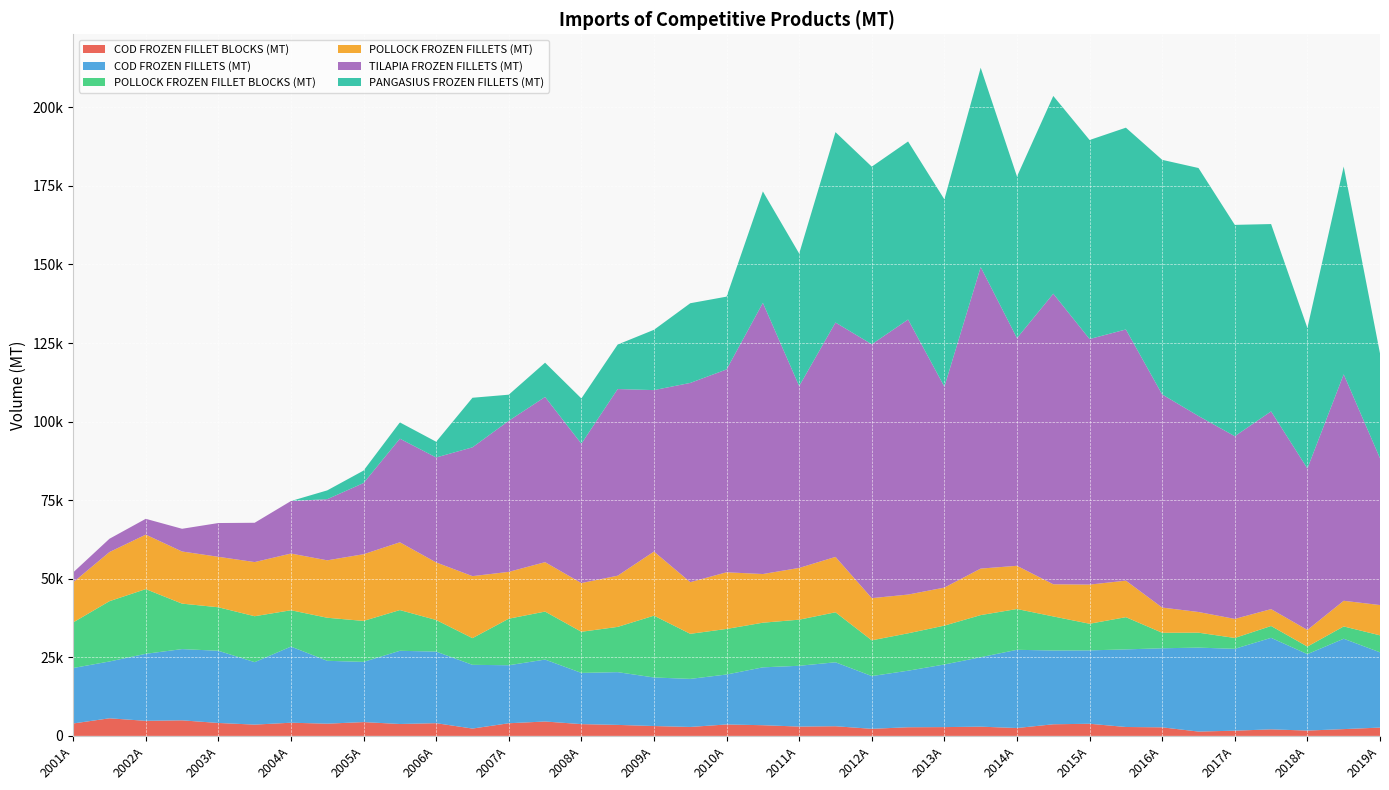

Reading left to right, transcribe all the data shown in this chart.

COD FROZEN FILLET BLOCKS (MT): 2001A=3949.2	2001B=5599.5	2002A=4795.6	2002B=4949.6	2003A=4114.7	2003B=3590.3	2004A=4193.9	2004B=3888.1	2005A=4393.4	2005B=3787.8	2006A=4045.8	2006B=2332.2	2007A=4024.0	2007B=4581.5	2008A=3747.7	2008B=3500.8	2009A=3136.7	2009B=2850.3	2010A=3636.7	2010B=3399.3	2011A=2967.5	2011B=3073.3	2012A=2253.0	2012B=2750.2	2013A=2797.7	2013B=2939.0	2014A=2509.8	2014B=3696.7	2015A=3861.7	2015B=2833.0	2016A=2723.9	2016B=1375.6	2017A=1658.3	2017B=2083.8	2018A=1694.6	2018B=2159.6	2019A=2644.4
COD FROZEN FILLETS (MT): 2001A=17647.8	2001B=18081.6	2002A=21325.0	2002B=22669.3	2003A=22971.7	2003B=19873.3	2004A=24225.3	2004B=20005.0	2005A=19157.6	2005B=23290.1	2006A=22779.4	2006B=20278.6	2007A=18459.2	2007B=19706.6	2008A=16295.7	2008B=16784.2	2009A=15451.1	2009B=15290.6	2010A=15896.2	2010B=18415.5	2011A=19343.8	2011B=20350.0	2012A=16782.5	2012B=17994.8	2013A=19923.8	2013B=22096.9	2014A=24883.7	2014B=23475.2	2015A=23349.9	2015B=24691.7	2016A=25158.3	2016B=26712.4	2017A=26050.5	2017B=29119.8	2018A=24320.1	2018B=28753.6	2019A=23947.8
POLLOCK FROZEN FILLET BLOCKS (MT): 2001A=14504.4	2001B=19183.0	2002A=20584.9	2002B=14469.7	2003A=13843.1	2003B=14615.4	2004A=11561.4	2004B=13700.7	2005A=13034.2	2005B=12959.4	2006A=10055.1	2006B=8492.8	2007A=14808.5	2007B=15271.5	2008A=13086.7	2008B=14402.2	2009A=19668.6	2009B=14339.1	2010A=14500.2	2010B=14203.7	2011A=14668.9	2011B=15908.4	2012A=11375.1	2012B=11898.5	2013A=12370.3	2013B=13402.1	2014A=12979.9	2014B=10838.7	2015A=8474.7	2015B=10252.8	2016A=4932.7	2016B=4754.1	2017A=3454.5	2017B=3764.6	2018A=2410.8	2018B=3913.0	2019A=5407.9
POLLOCK FROZEN FILLETS (MT): 2001A=12769.6	2001B=15631.8	2002A=17340.3	2002B=16588.5	2003A=16059.7	2003B=17231.1	2004A=18047.1	2004B=18276.4	2005A=21223.5	2005B=21566.4	2006A=18319.3	2006B=19734.0	2007A=14904.8	2007B=15727.6	2008A=15507.6	2008B=16288.0	2009A=20400.0	2009B=16442.7	2010A=18029.0	2010B=15487.9	2011A=16472.2	2011B=17624.2	2012A=13426.0	2012B=12327.9	2013A=12101.3	2013B=14803.1	2014A=13751.7	2014B=10235.2	2015A=12456.7	2015B=11625.8	2016A=8022.6	2016B=6586.3	2017A=6066.9	2017B=5371.6	2018A=5294.0	2018B=8168.0	2019A=9635.4
TILAPIA FROZEN FILLETS (MT): 2001A=3140.9	2001B=4230.9	2002A=5028.0	2002B=7224.5	2003A=10743.2	2003B=12506.2	2004A=16705.7	2004B=19454.4	2005A=22645.8	2005B=32969.6	2006A=33396.0	2006B=40985.4	2007A=48070.0	2007B=52566.3	2008A=44339.4	2008B=59395.7	2009A=51371.1	2009B=63391.4	2010A=64542.5	2010B=86285.3	2011A=57866.3	2011B=74579.5	2012A=80771.6	2012B=87519.5	2013A=63936.6	2013B=95943.0	2014A=72451.3	2014B=92462.4	2015A=78139.6	2015B=79919.0	2016A=67808.8	2016B=62360.2	2017A=58126.9	2017B=62922.8	2018A=51378.1	2018B=72057.0	2019A=46707.1
PANGASIUS FROZEN FILLETS (MT): 2001A=0.0	2001B=0.0	2002A=0.0	2002B=0.0	2003A=0.0	2003B=0.0	2004A=0.0	2004B=2800.1	2005A=3968.9	2005B=5181.7	2006A=5004.2	2006B=15770.4	2007A=8307.5	2007B=10902.0	2008A=14403.6	2008B=14154.9	2009A=19189.9	2009B=25359.2	2010A=23166.7	2010B=35463.3	2011A=42156.2	2011B=60580.1	2012A=56527.2	2012B=56652.2	2013A=59591.2	2013B=63434.9	2014A=51425.6	2014B=62922.0	2015A=63327.2	2015B=64210.9	2016A=74654.3	2016B=78909.6	2017A=67252.1	2017B=59604.4	2018A=44715.4	2018B=66111.8	2019A=33356.5